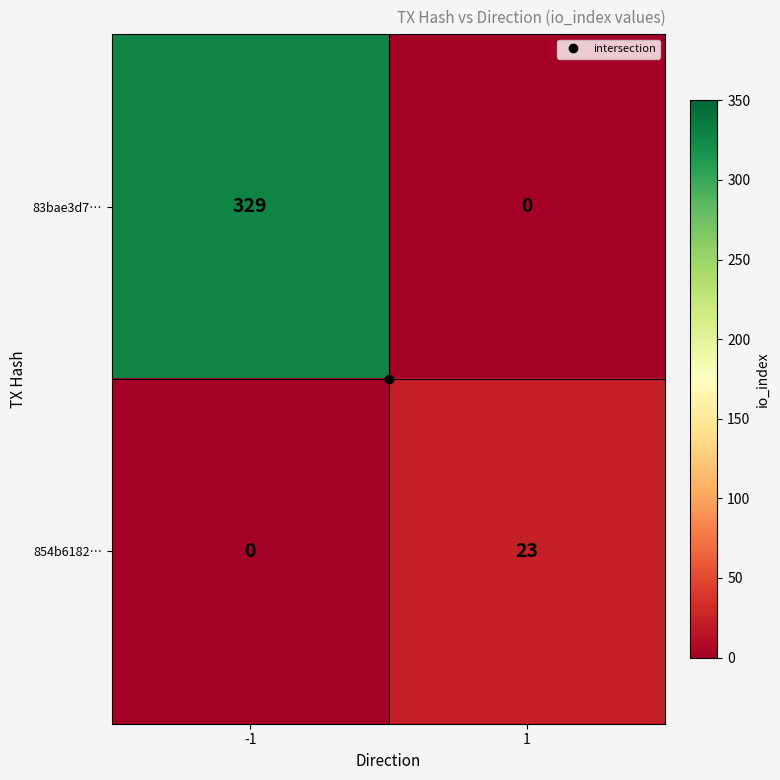

How many distinct data groups are displayed?

2